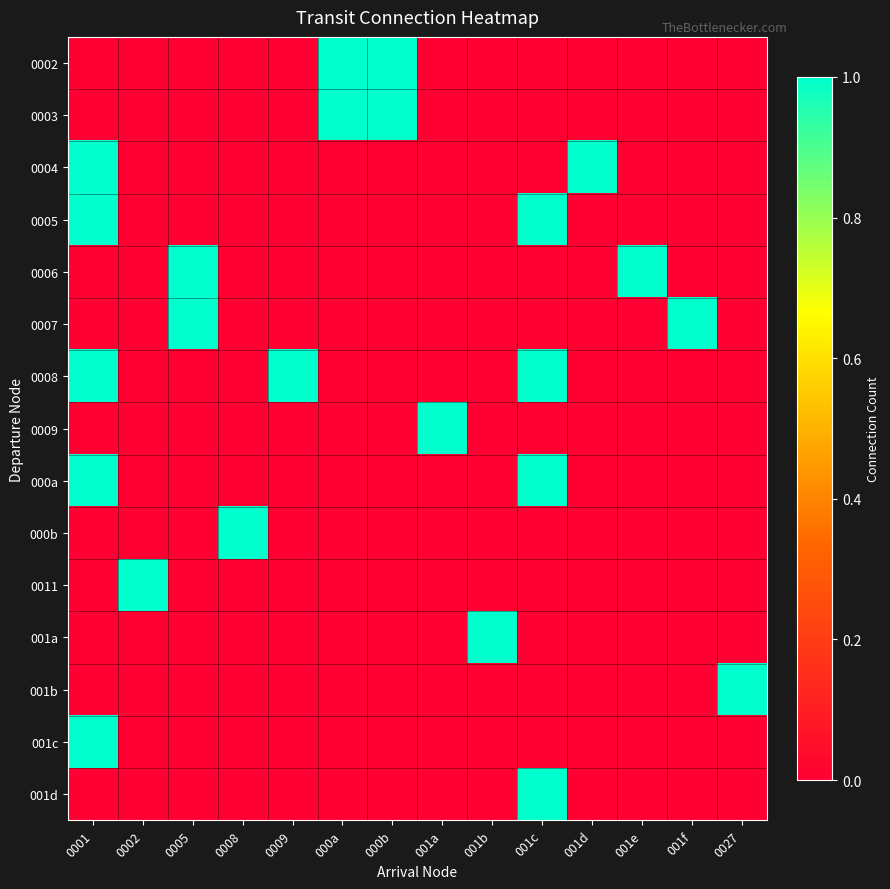

At 001e, list the series in order from smallest to largest.

0002, 0003, 0004, 0005, 0007, 0008, 0009, 000a, 000b, 0011, 001a, 001b, 001c, 001d, 0006